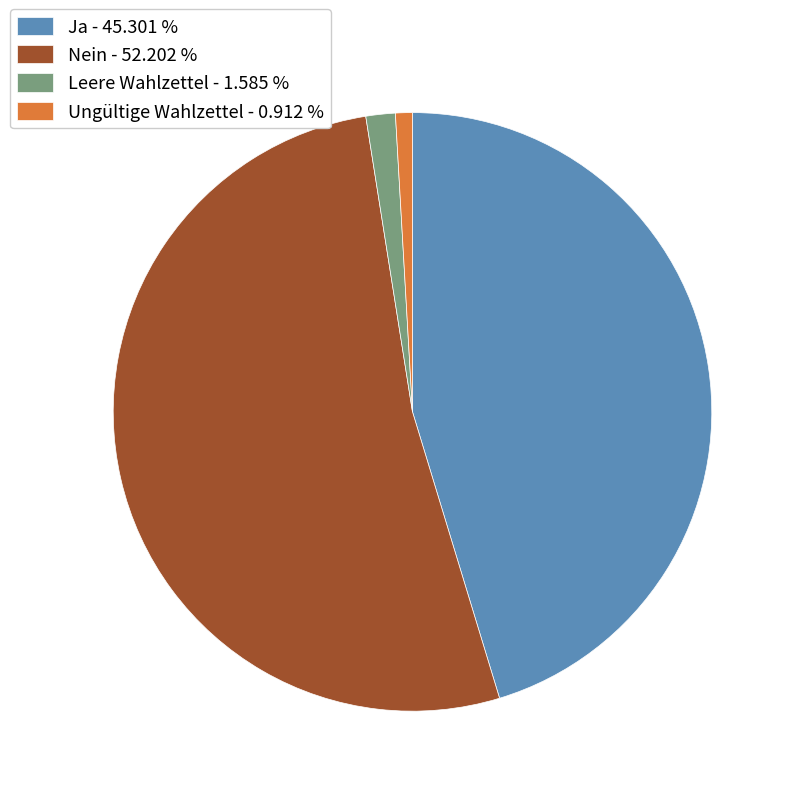

How many segments does this pie chart have?

4